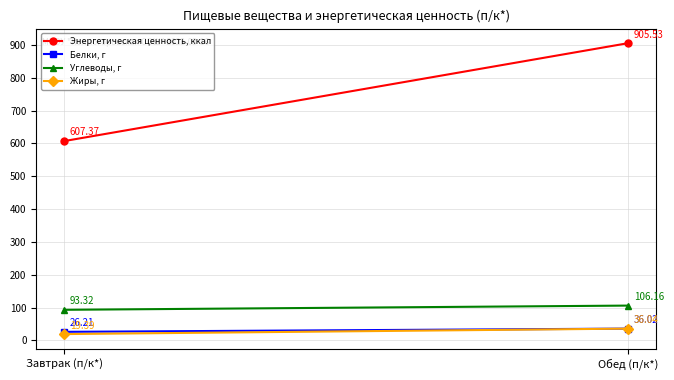

Which category has the lowest value across all series?

Завтрак (п/к*)